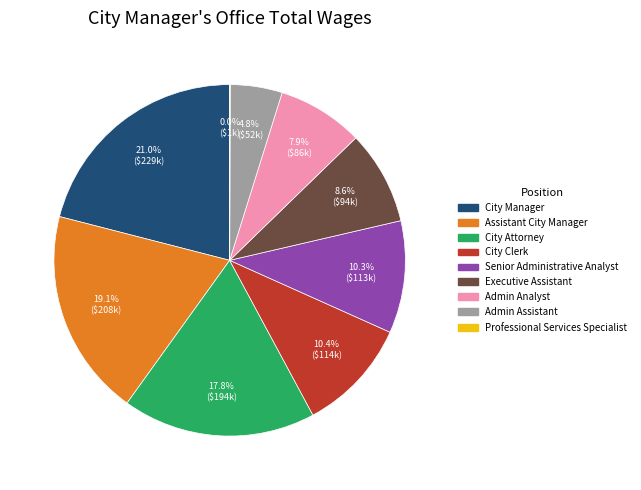

What is the ratio of the value at Admin Analyst to the value at Senior Administrative Analyst?

0.8